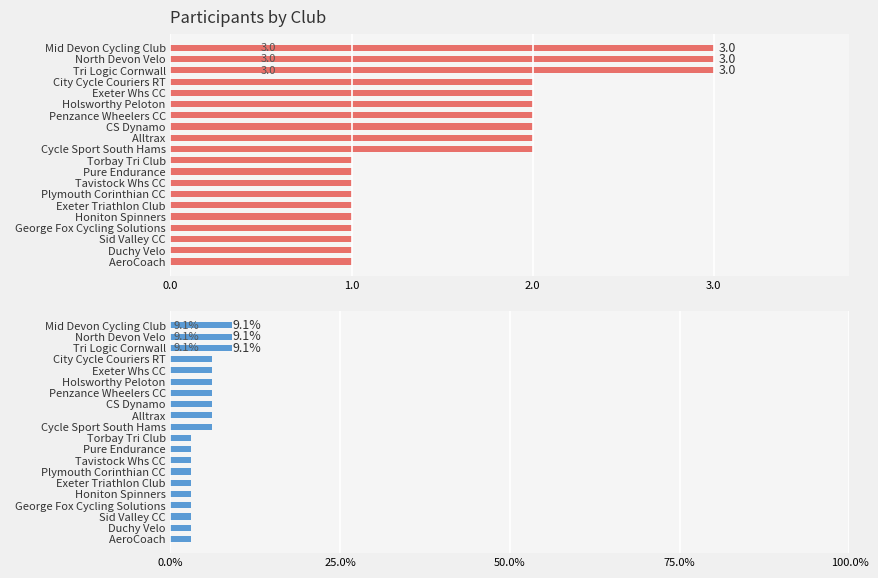

How many values in the Count series exceed 2?

3